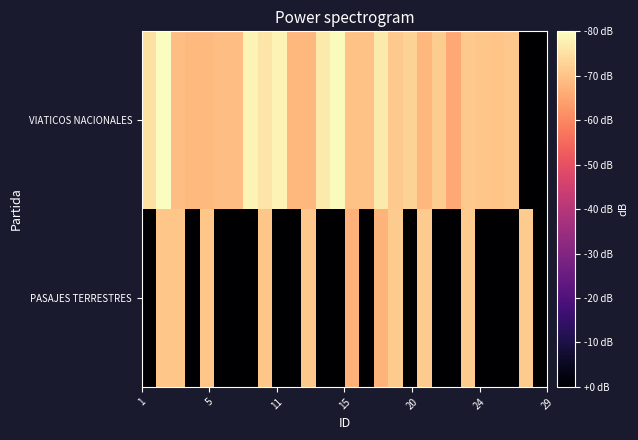

Rank the series by their average value, from lowest to highest.

PASAJES TERRESTRES, VIATICOS NACIONALES